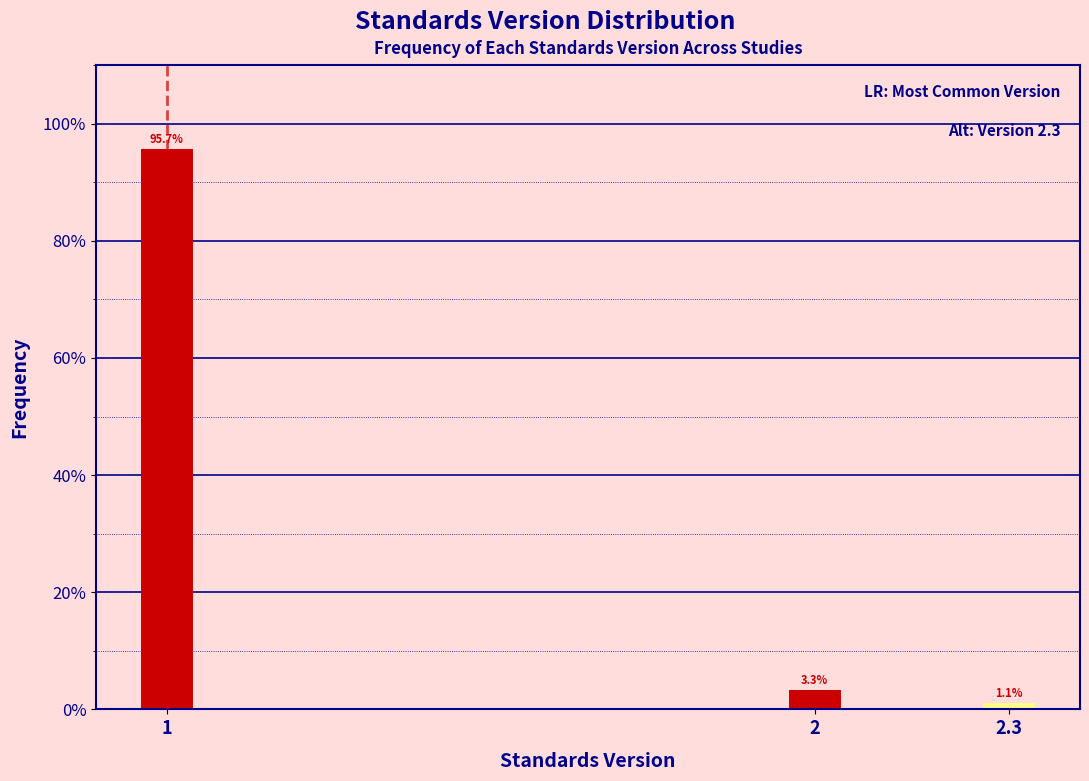

Reading right to left, extract all data points from this chart.

2.3=1.1	2=3.3	1=95.7